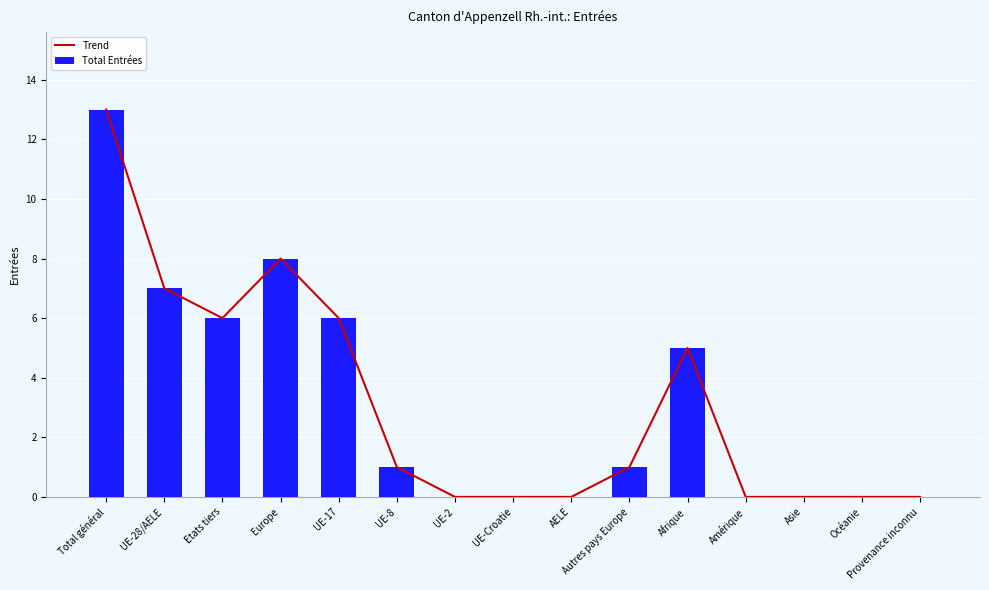

What is the value of the Trend bar at the 6th from the left?

1